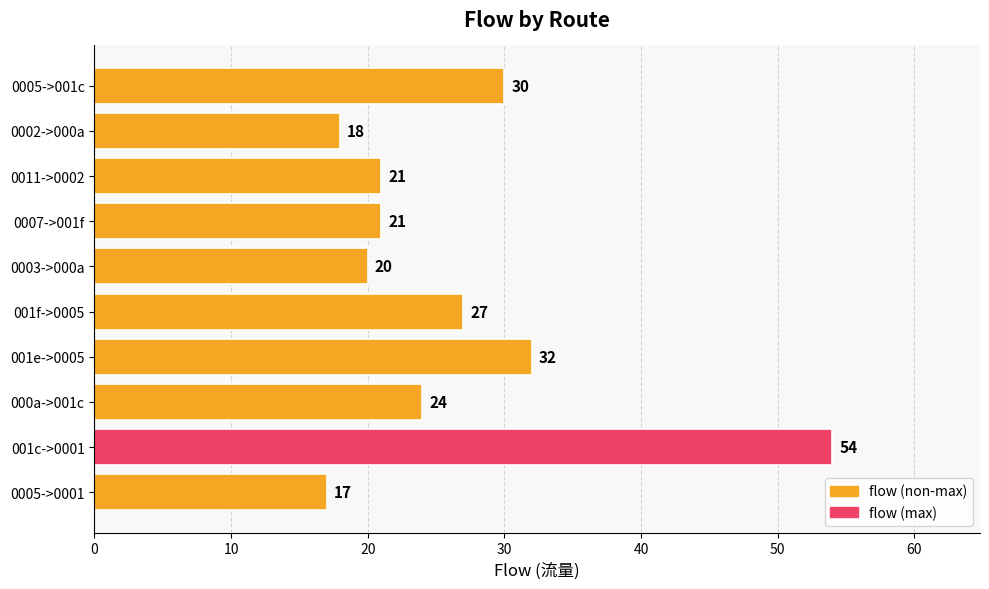

What is the sum of all values?

264